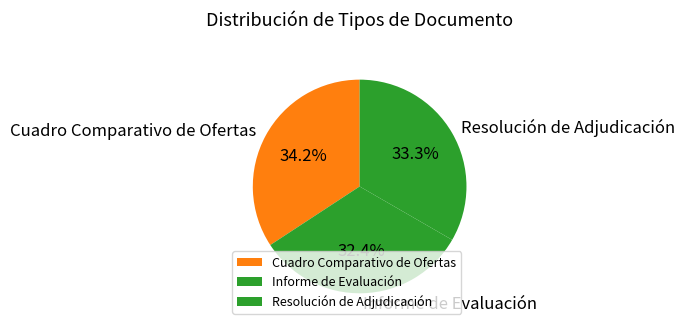

To the nearest percent, what percentage of the pie is Informe de Evaluación?

32%